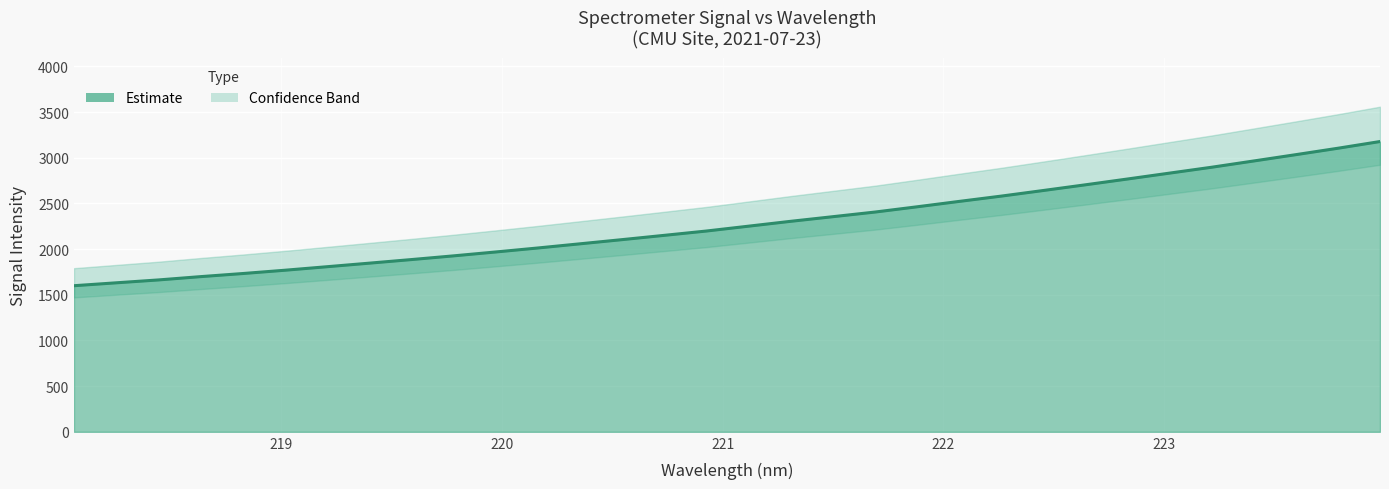

Reading left to right, list all the values displayed in this chart.

218.0596=1599.6	218.2508=1631.3	218.442=1662.8	218.6332=1698.9	218.8244=1732.9	219.0156=1769.0	219.2067=1807.5	219.3979=1846.4	219.589=1885.8	219.7801=1926.4	219.9712=1968.9	220.1623=2012.7	220.3533=2058.3	220.5444=2104.1	220.7354=2151.0	220.9264=2198.3	221.1174=2251.4	221.3083=2304.6	221.4993=2355.2	221.6902=2405.9	221.8812=2463.4	222.0721=2522.5	222.263=2580.6	222.4538=2642.0	222.6447=2704.4	222.8355=2767.9	223.0264=2832.4	223.2172=2896.8	223.408=2965.4	223.5987=3034.5	223.7895=3104.7	223.9802=3178.2